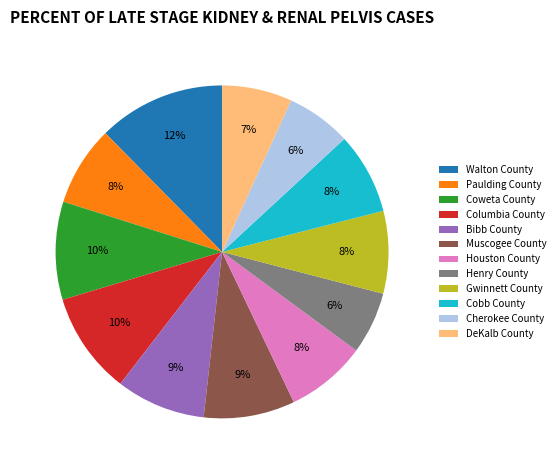

Is there any slice that represents more than half of the pie?

No